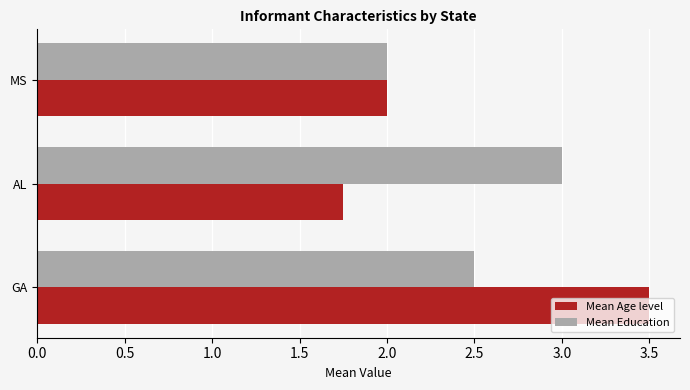

Is the value of Mean Age level at MS greater than the value of Mean Education at AL?

No